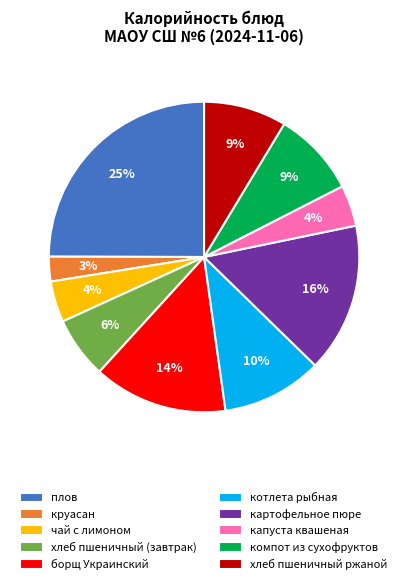

True or false: хлеб пшеничный ржаной accounts for 9% of the total.

True